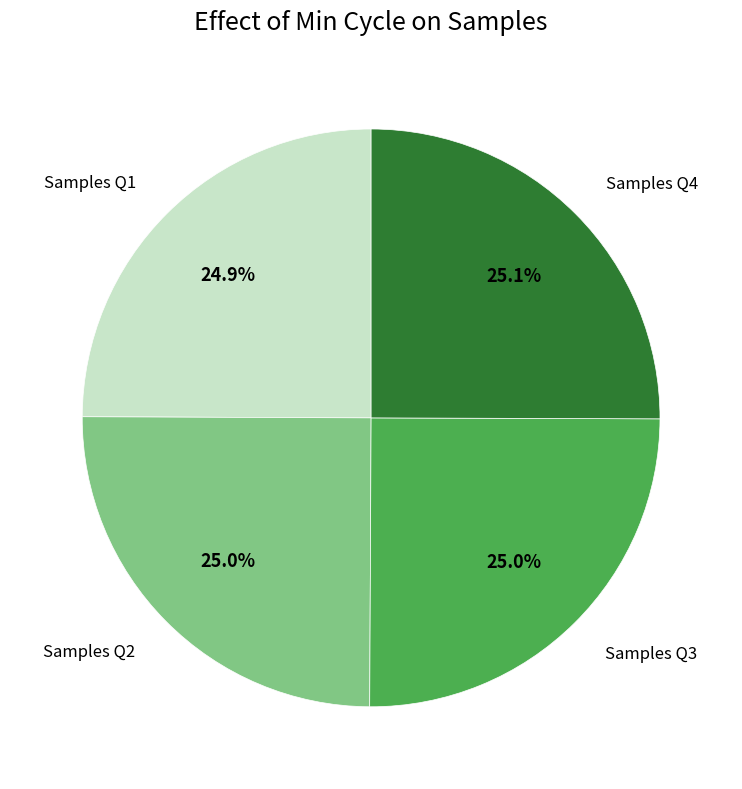

Is there any slice that represents more than half of the pie?

No